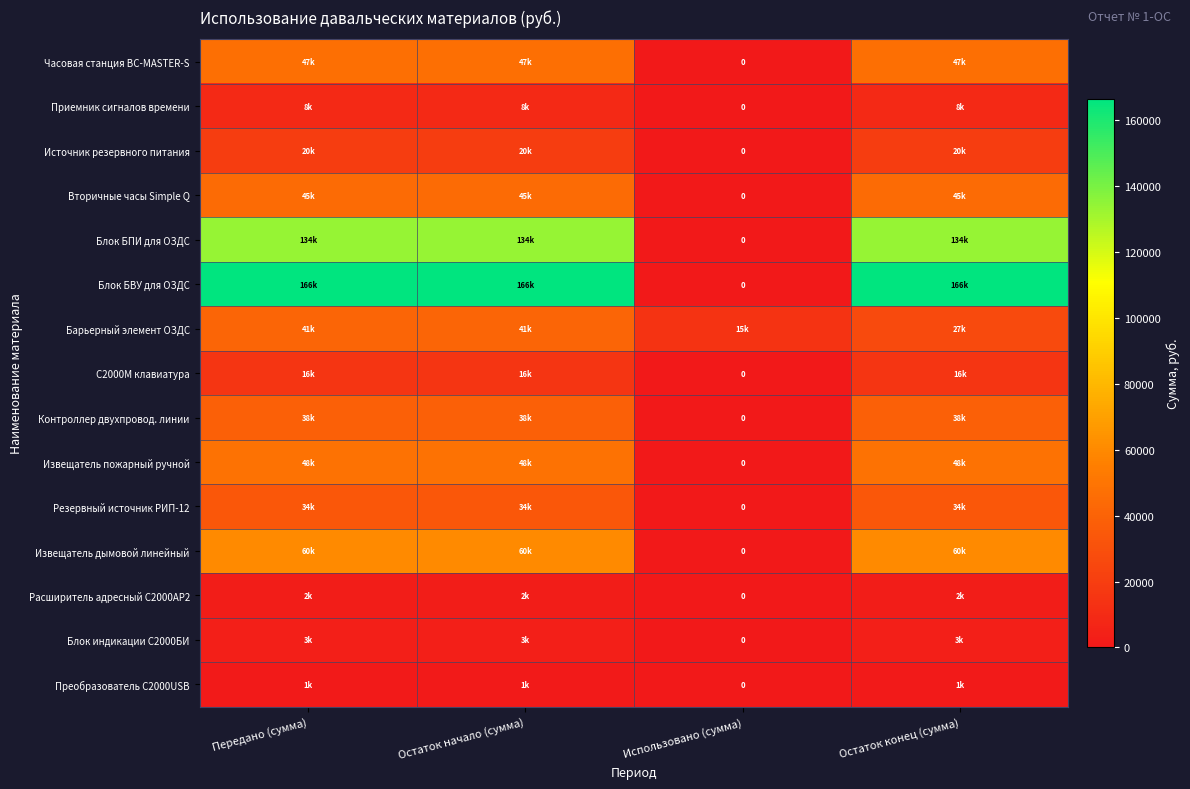

The value of Источник резервного питания at Остаток конец (сумма) is 20000.0. True or false?

True